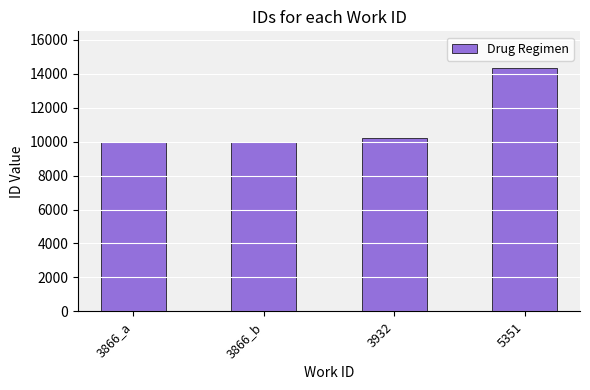

How many series are shown in this chart?

1